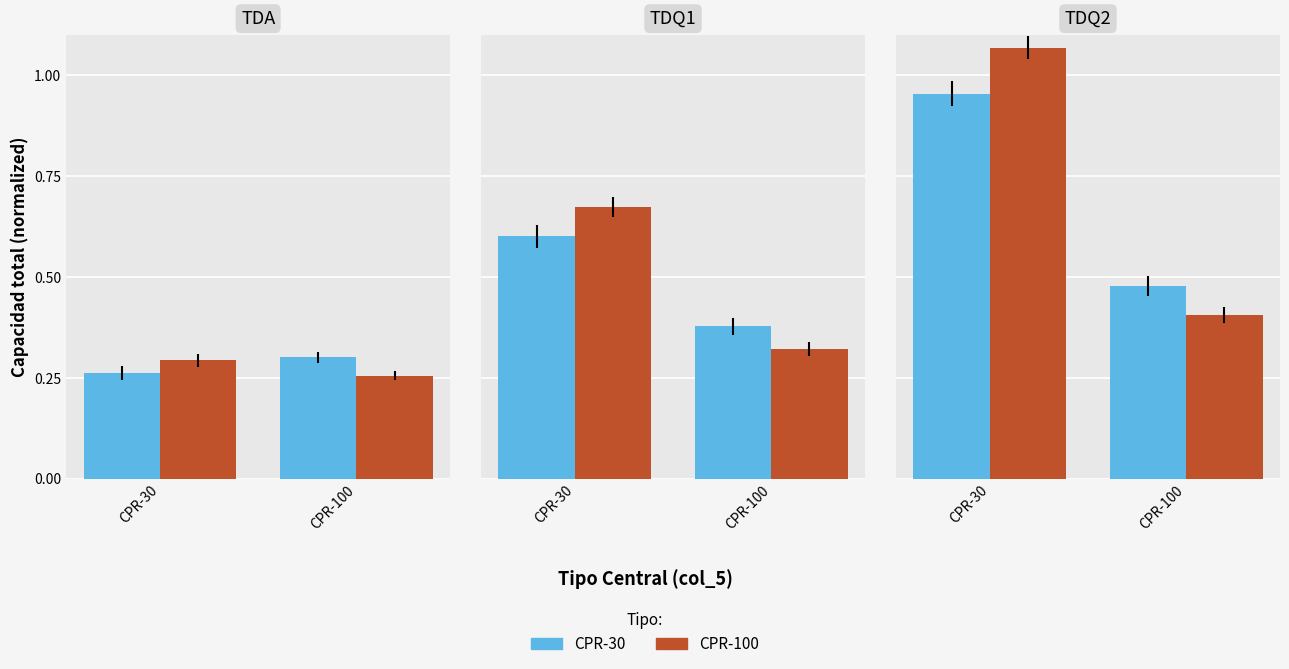

Is the value of CPR-30 at CPR-100 greater than the value of CPR-100 at CPR-30?

No